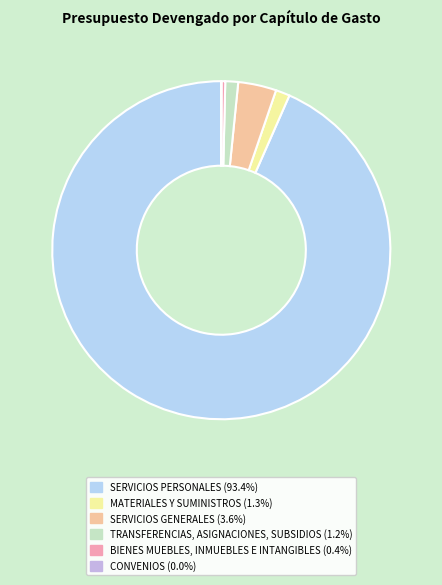

How much of the chart is everything except SERVICIOS GENERALES?

96.4%